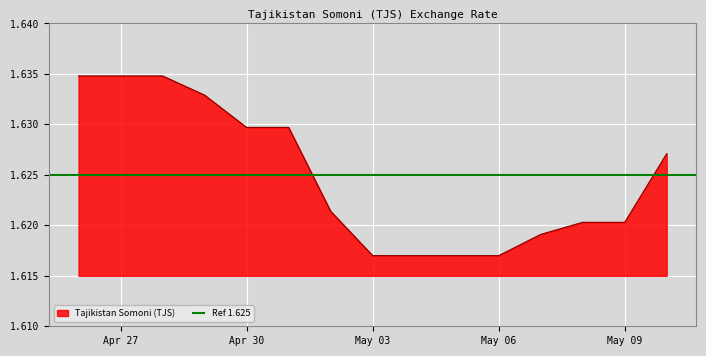

How many lines are shown in the chart?

1